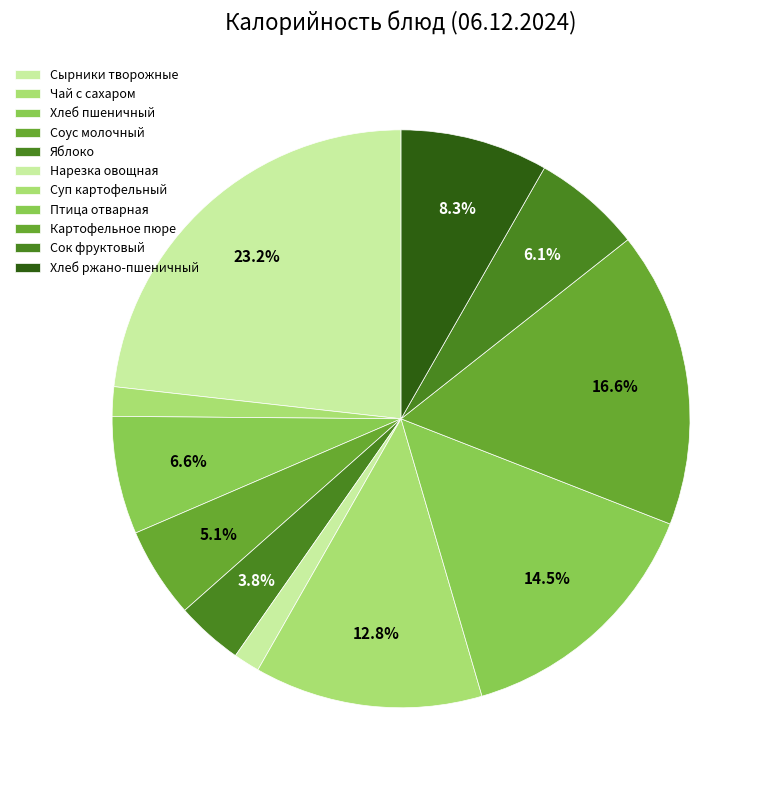

What is the change in value from Птица отварная to Сок фруктовый?

-120.1